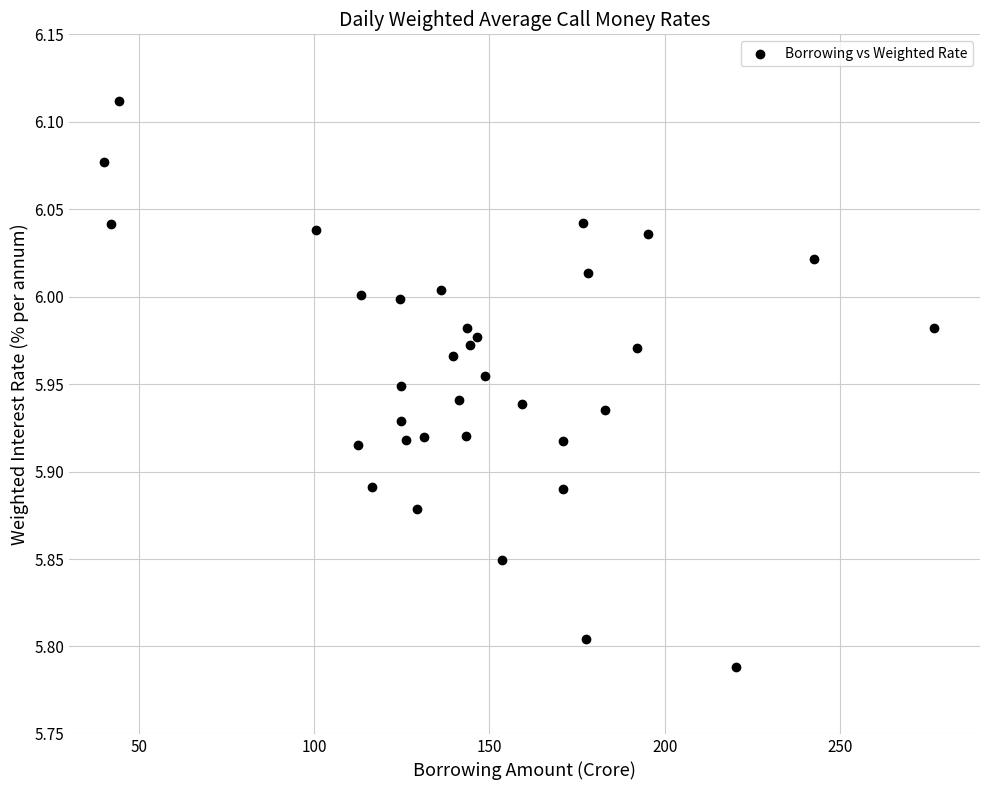

What is the range of Y values (max minus min)?

0.3